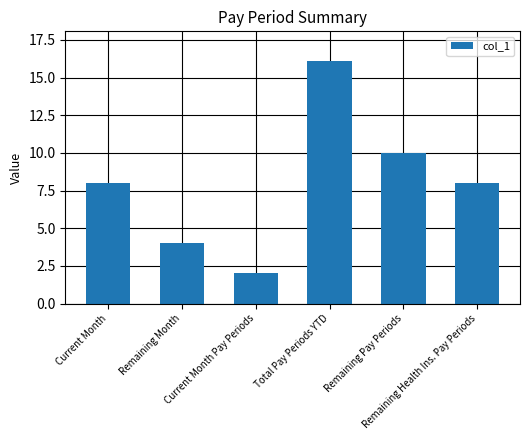

At which category does the chart reach its peak across all series?

Total Pay Periods YTD